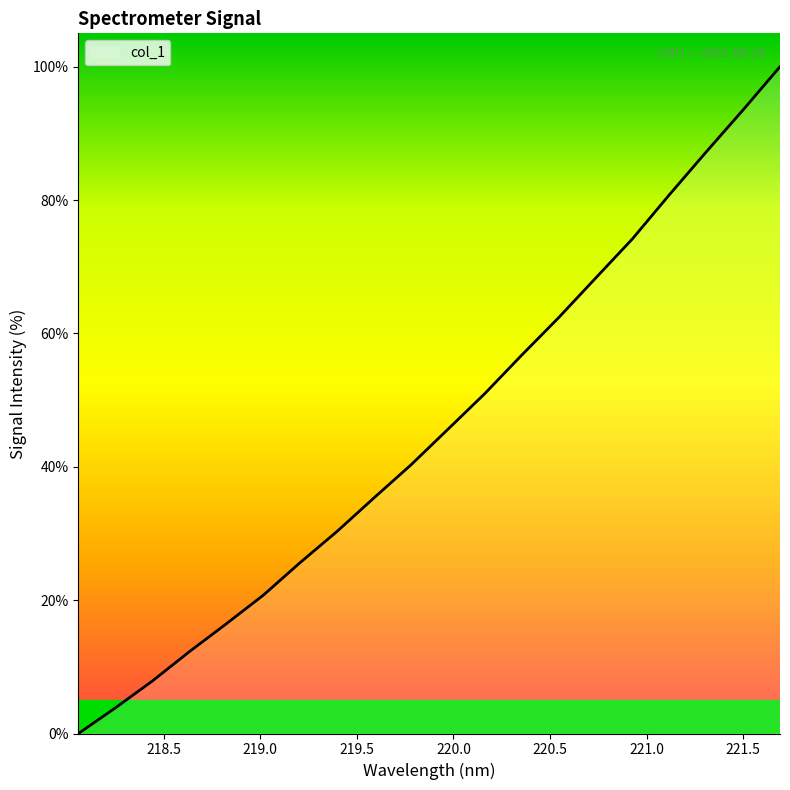

What is the difference between the maximum and minimum values?

100.0